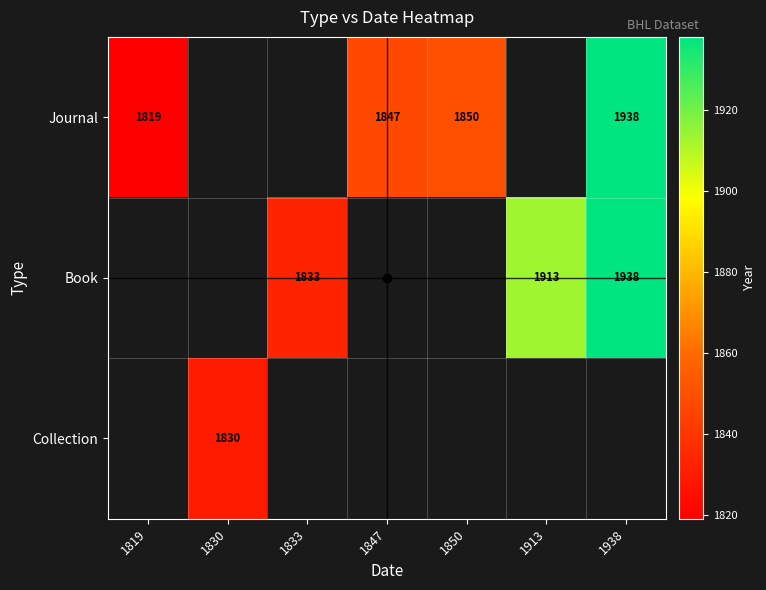

Is it true that Collection equals 1044 at 1830?

False